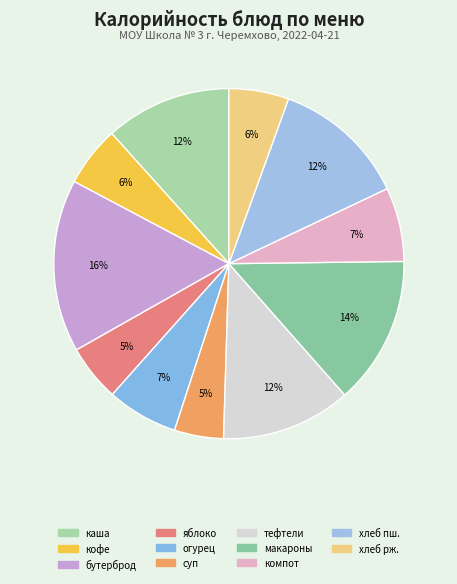

Rank the categories by value from highest to lowest.

бутерброд с маслом, макароны отварные, хлеб пшеничный, тефтеля в соусе, каша из овсяных хлопьев, компот из яблок, огурец, кофейный напиток с молоком, хлеб ржаной, яблоко, суп картофельный с бобовыми